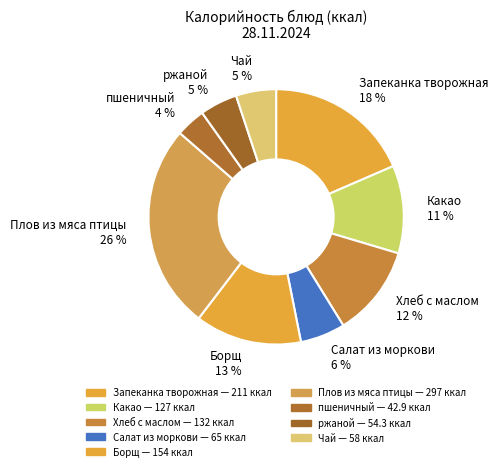

How many segments does this pie chart have?

9